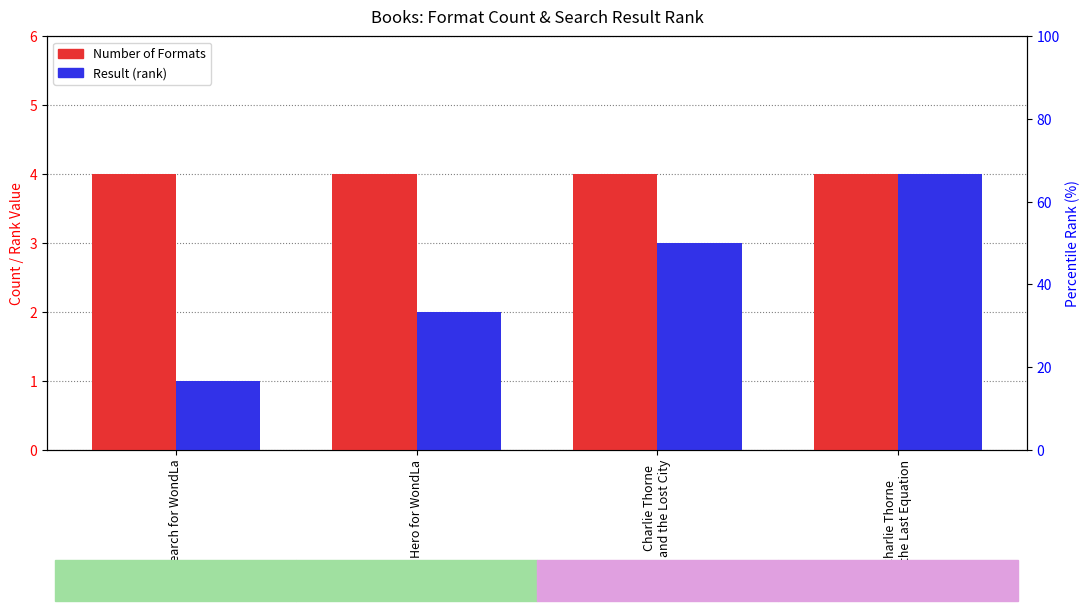

What is the sum of all Number of Formats values?

16